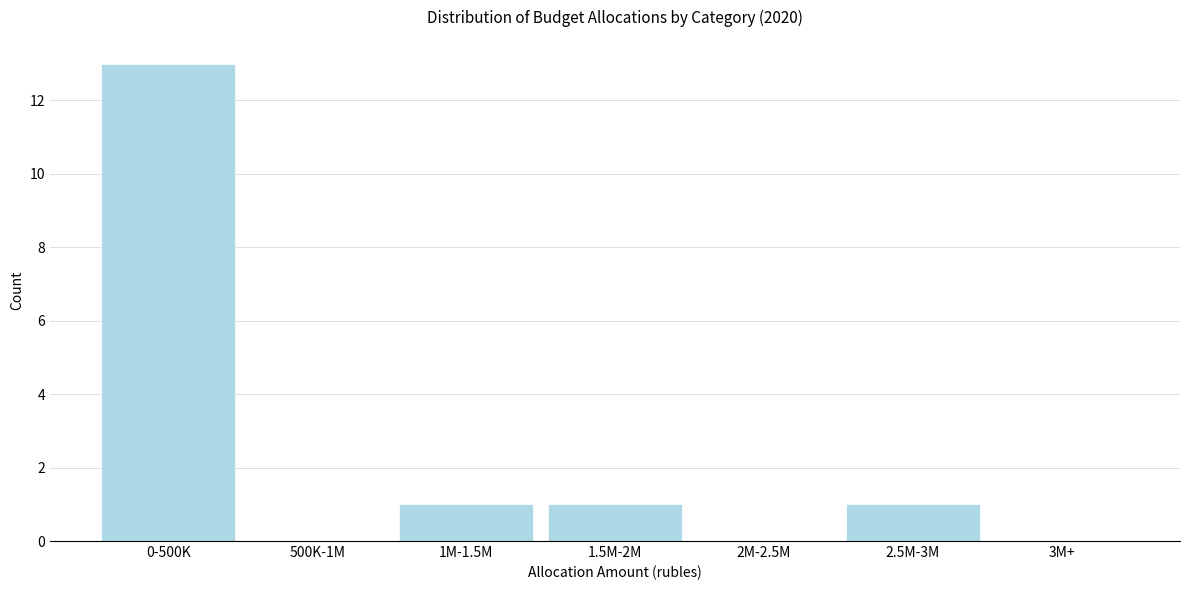

Reading left to right, extract all data points from this chart.

0-500K=13	500K-1M=0	1M-1.5M=1	1.5M-2M=1	2M-2.5M=0	2.5M-3M=1	3M+=0